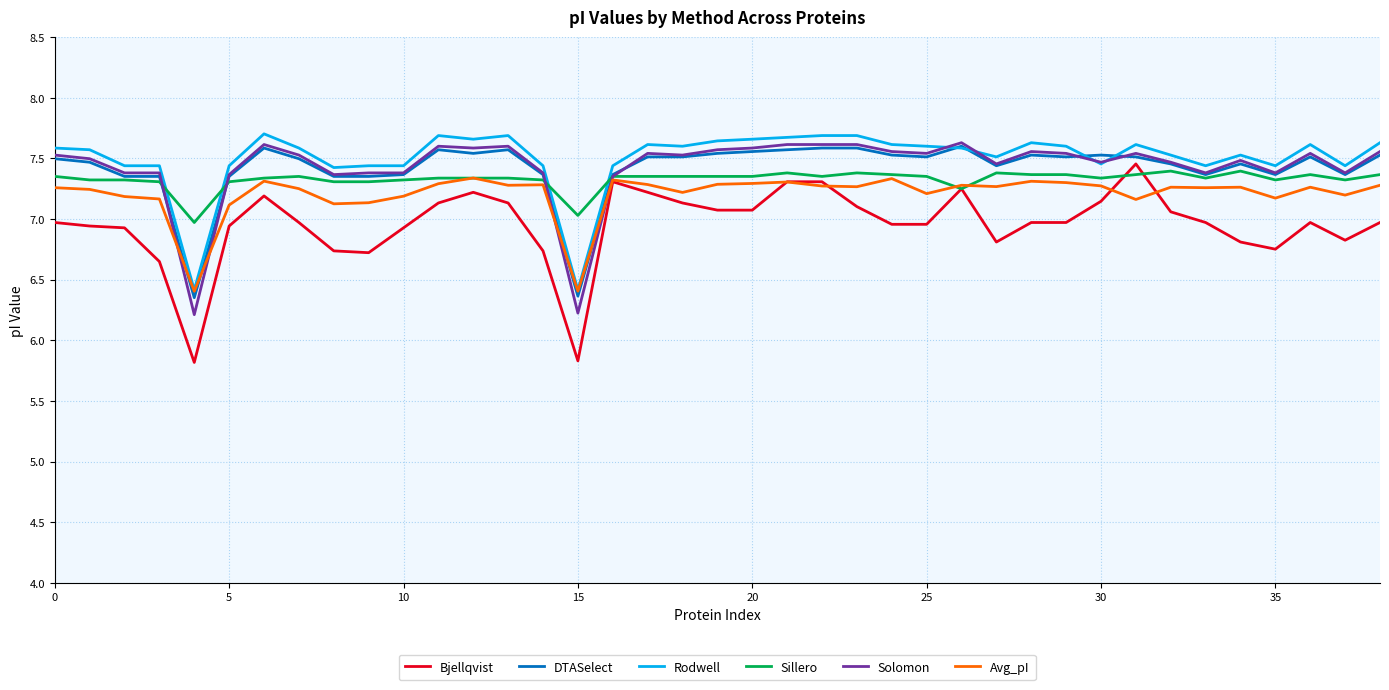

Count the Solomon values in the range 7 to 8.

37